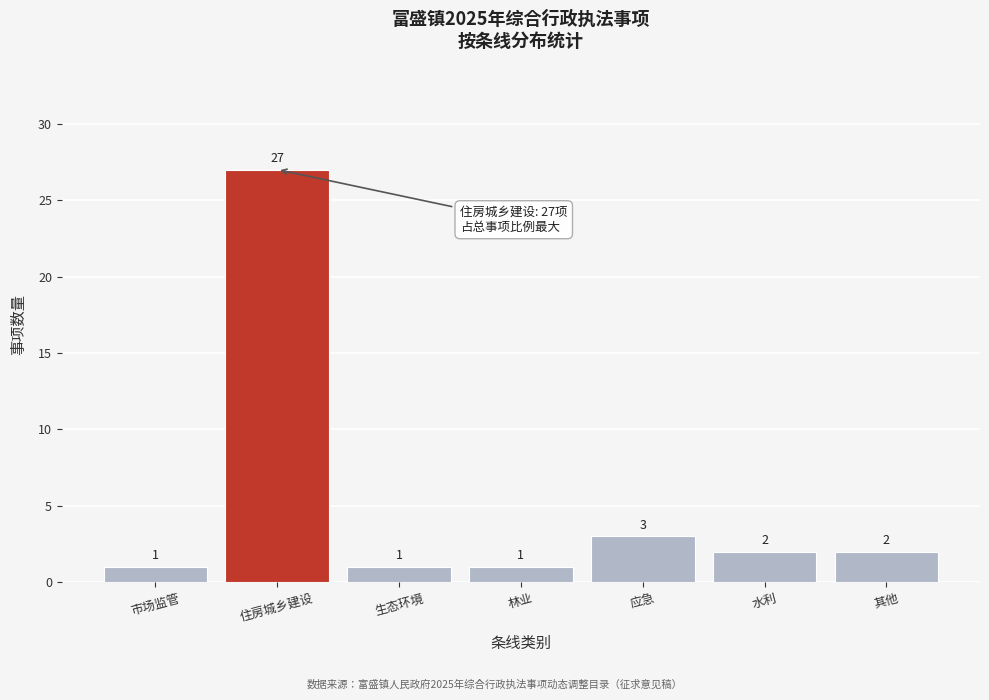

Reading left to right, transcribe all the data shown in this chart.

1	27	1	1	3	2	2